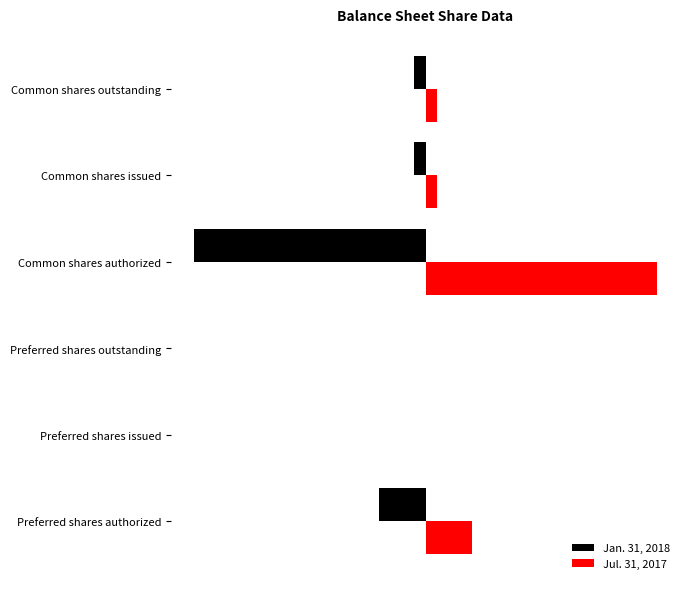

What is the value of the Jan. 31, 2018 bar at the 6th from the left?

-5.1